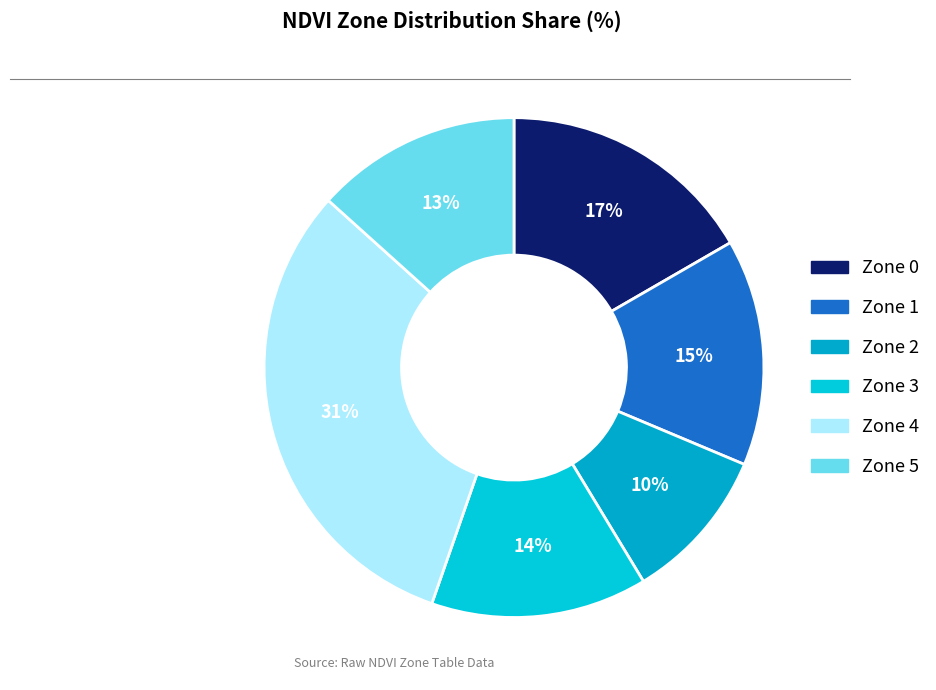

To the nearest percent, what portion does Zone 5 represent?

13%